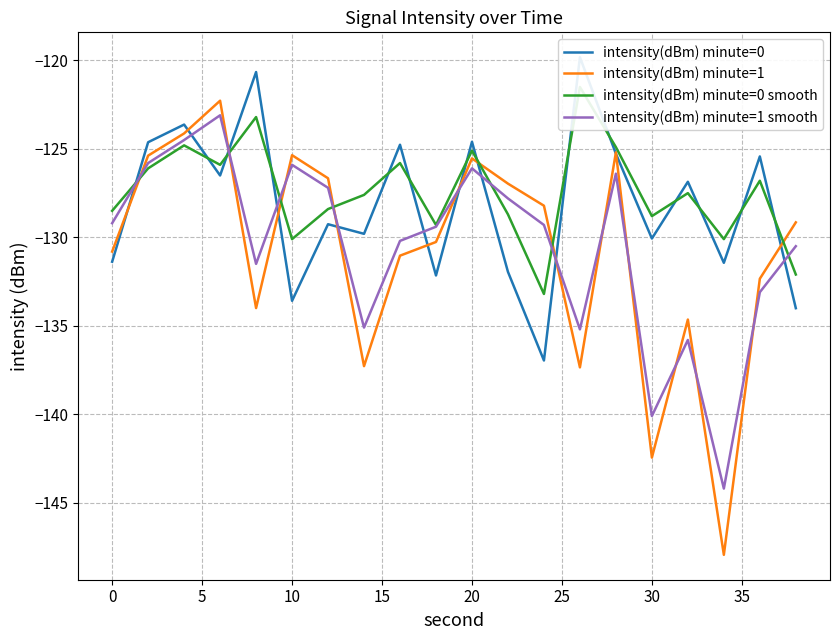

Which series has the largest total across all categories?

intensity(dBm) minute=0 smooth